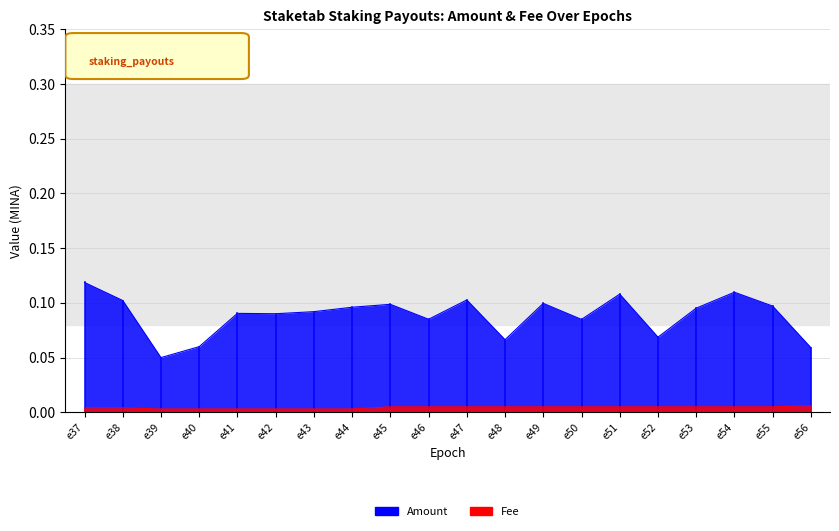

True or false: Fee_line and Amount_line cross at least once.

False